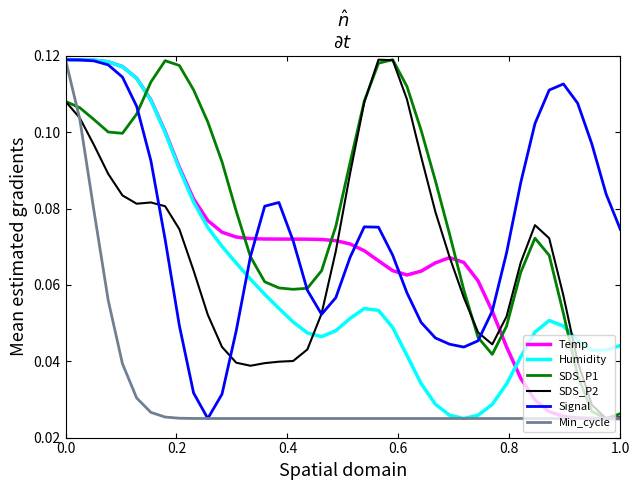

Which series has the largest total across all categories?

SDS_P1